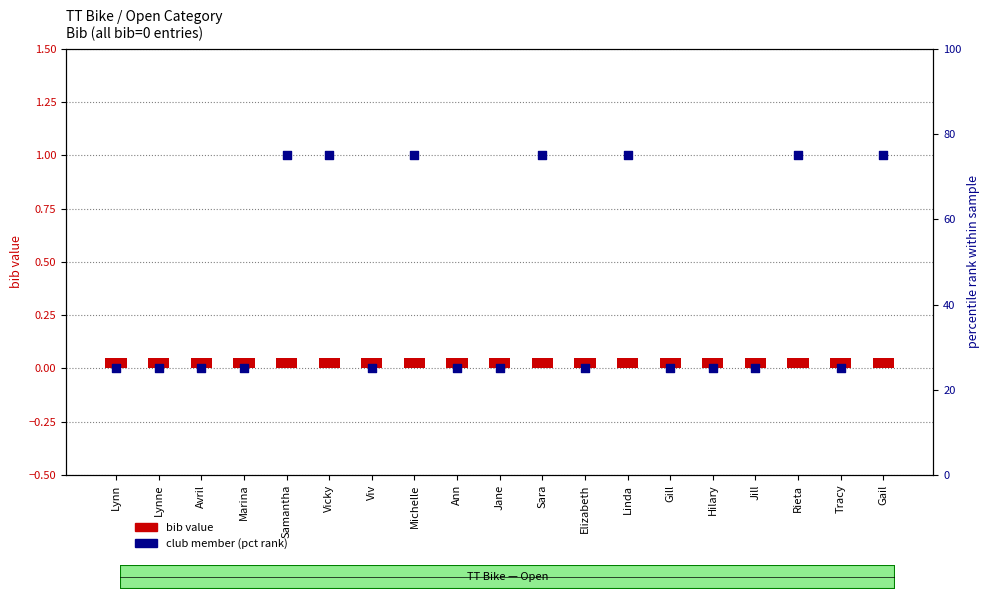

Which series has the largest total across all categories?

club member (percentile rank)